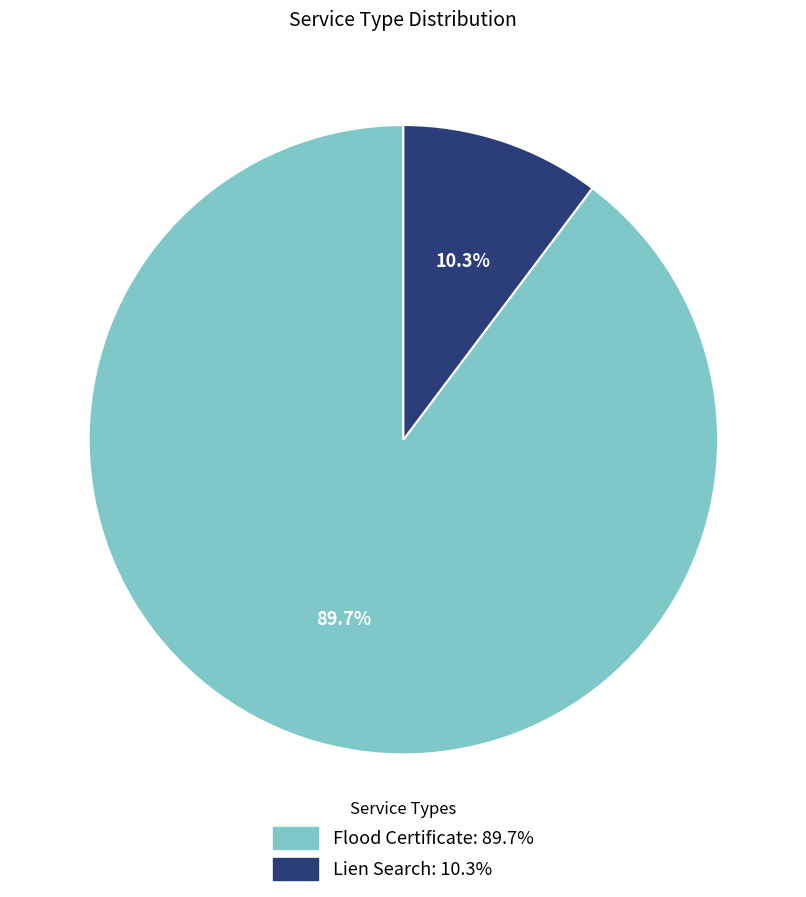

What is the ratio of the value at Lien Search to the value at Flood Certificate?

0.1